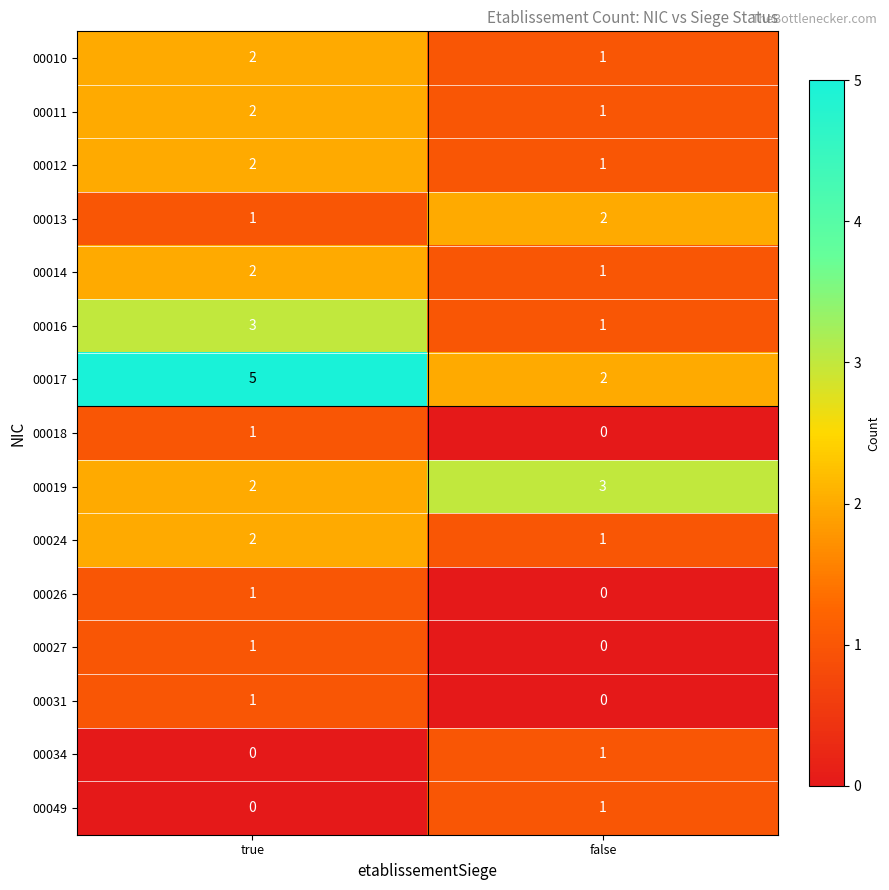

At how many categories does at least one series exceed 2?

2